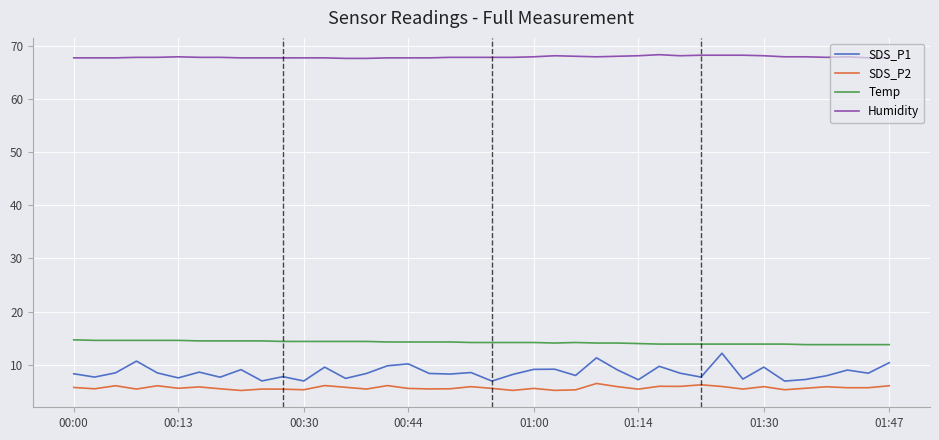

Which series has the largest total across all categories?

Humidity